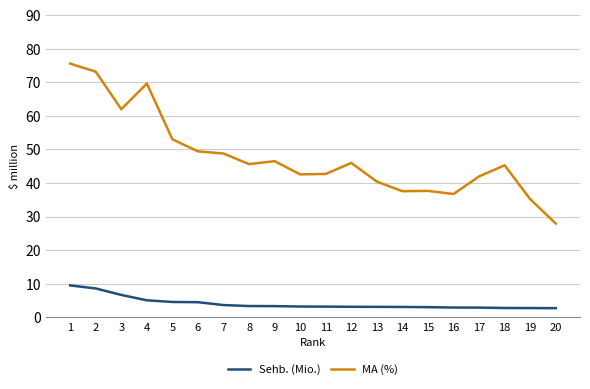

True or false: Sehb. (Mio.) and MA (%) cross at least once.

False